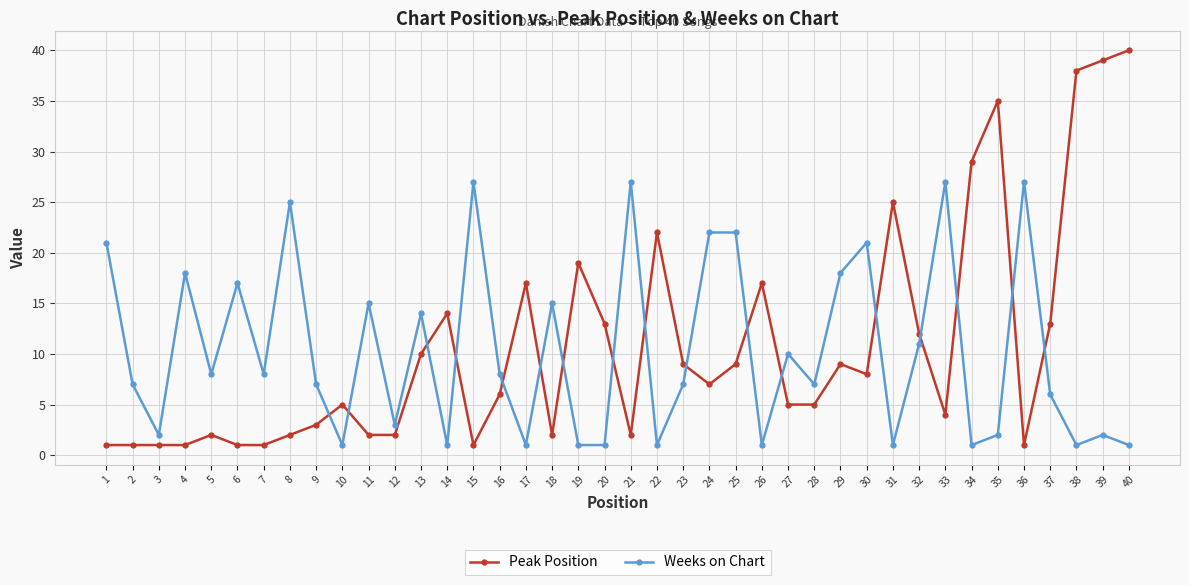

Between 9 and 38, which series saw the biggest shift?

Peak Position